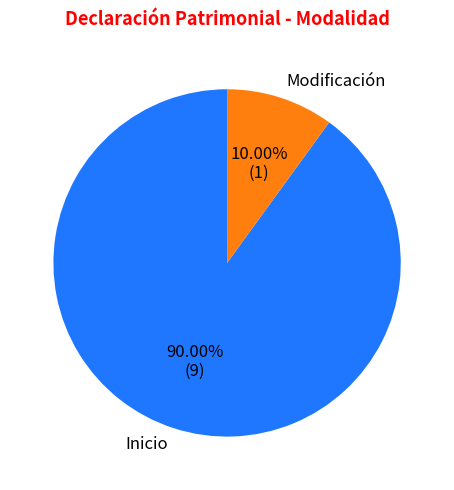

How many segments does this pie chart have?

2